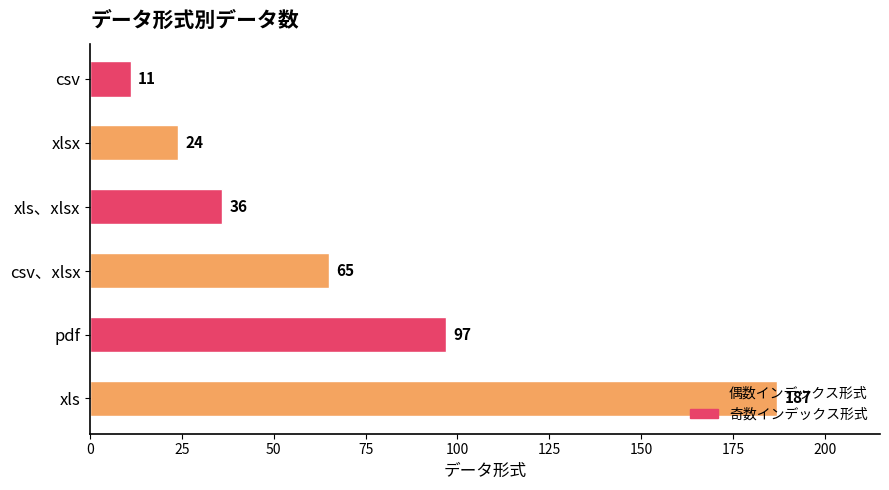

Is it true that the value at xlsx is 24?

True